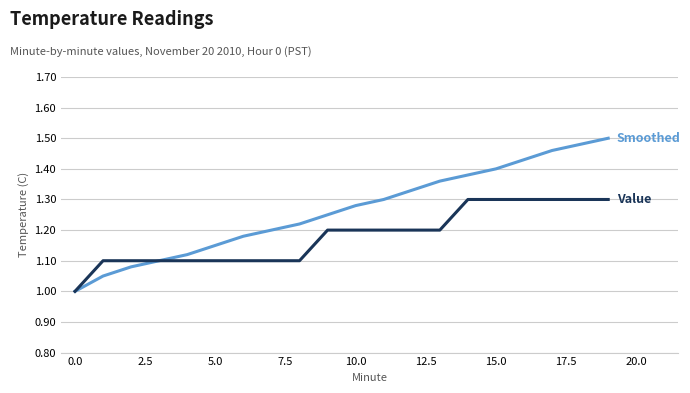

What is the minimum value shown in the chart?

1.0